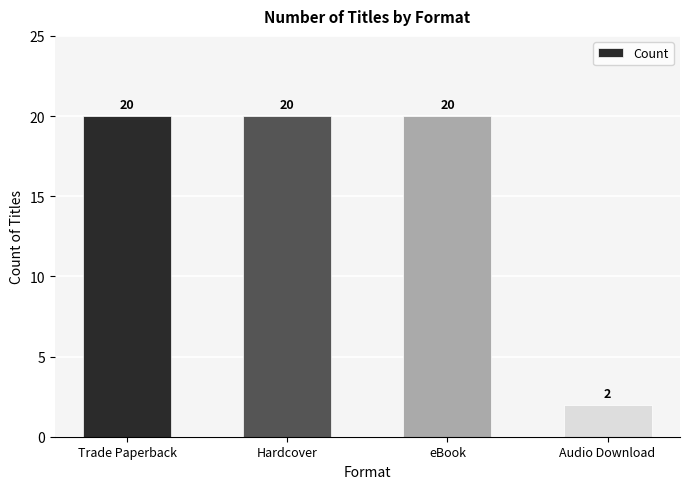

What is the average value?

16